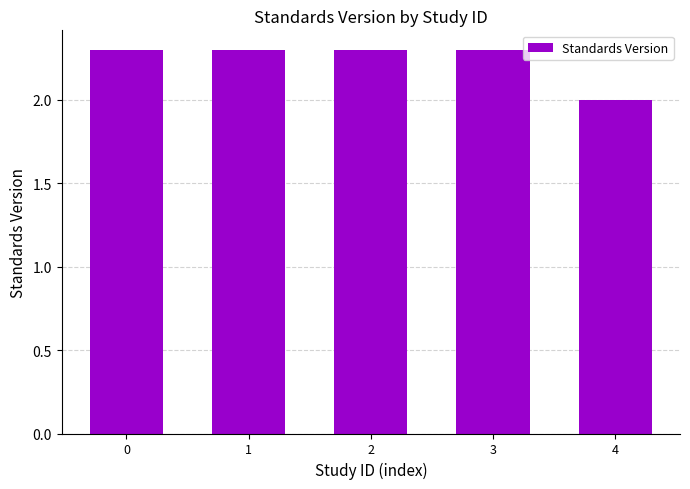

The chart shows a value of 2.0 at 4. True or false?

True